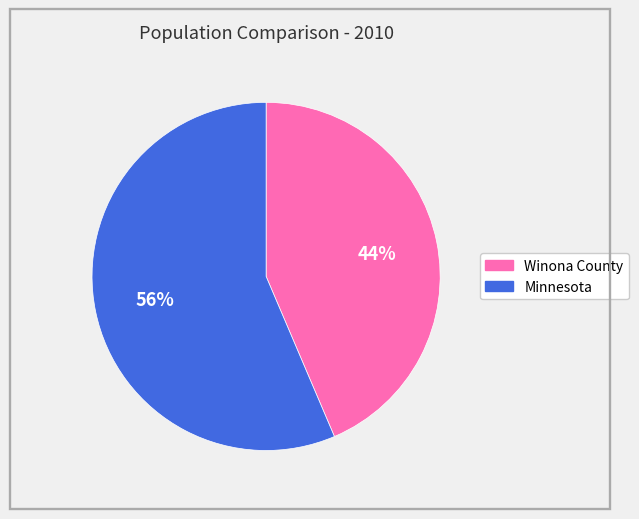

To the nearest percent, what portion does Winona County represent?

44%